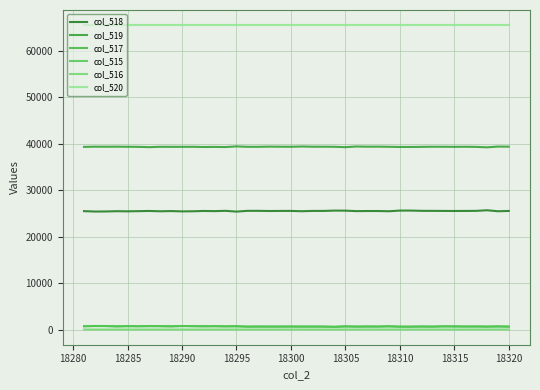

Which series has the widest spread of values?

col_518